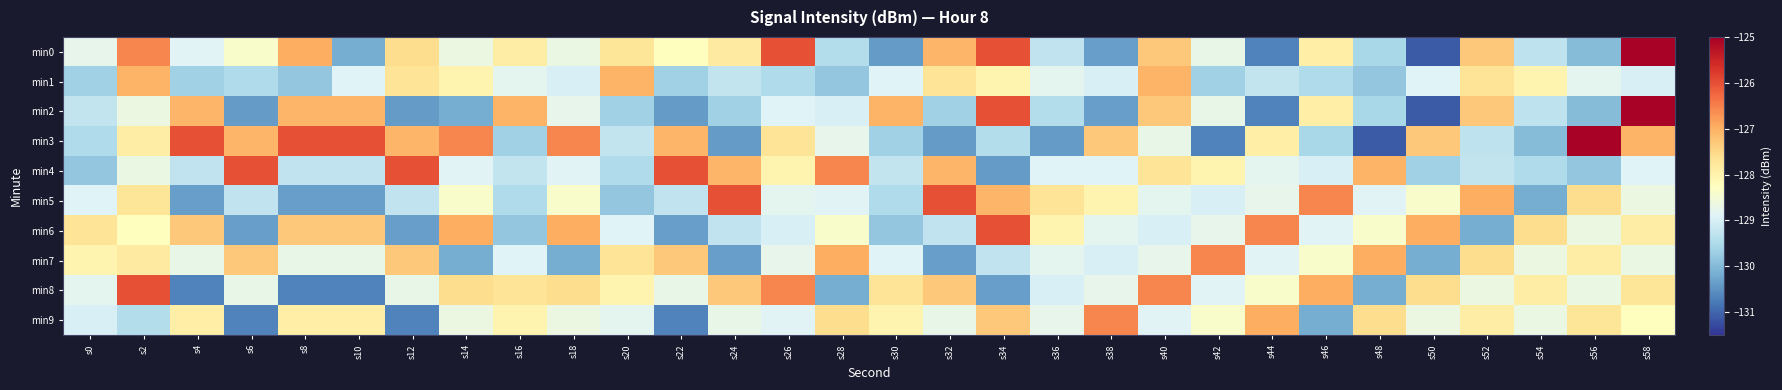

At which category does the chart reach its peak across all series?

s58